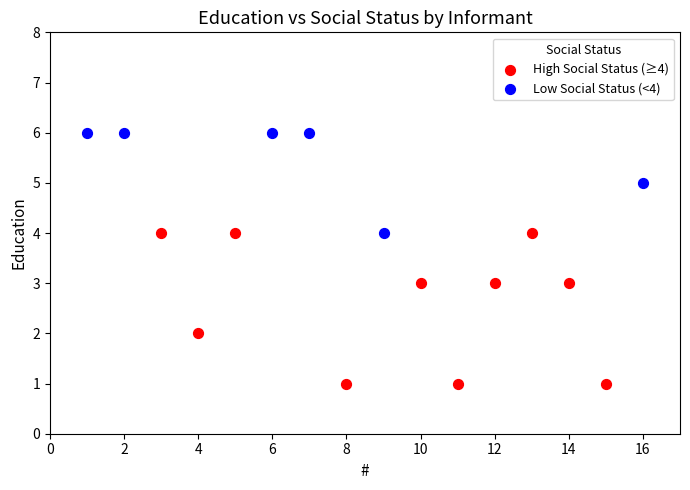

Which series has the widest spread of Y values?

High Social Status (≥4)